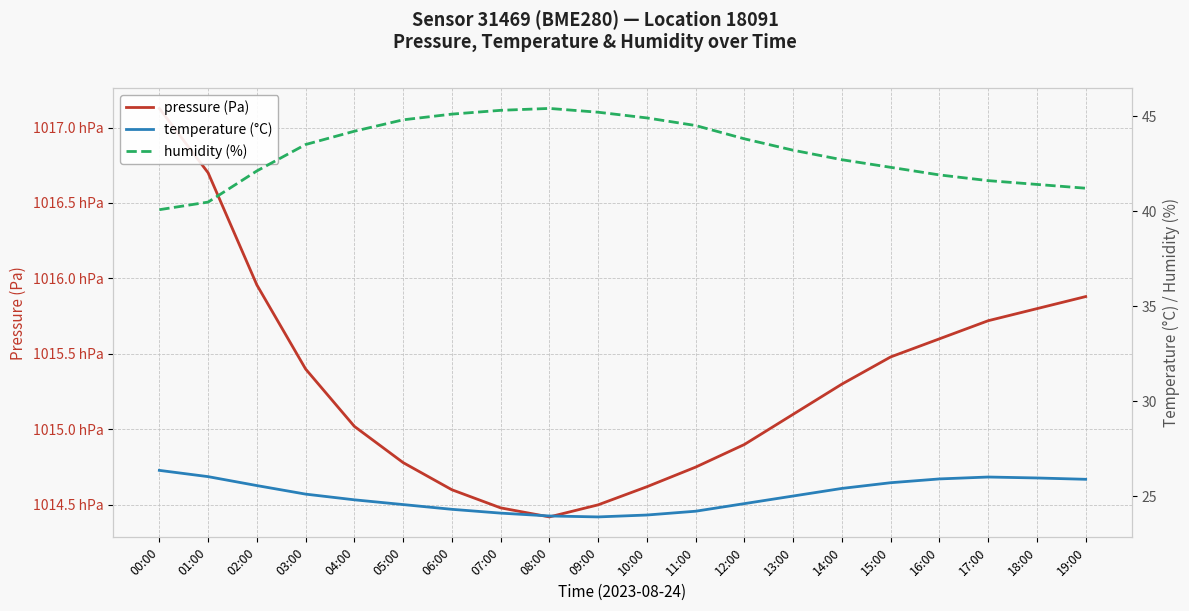

True or false: pressure (Pa) and humidity (%) intersect in this chart.

False